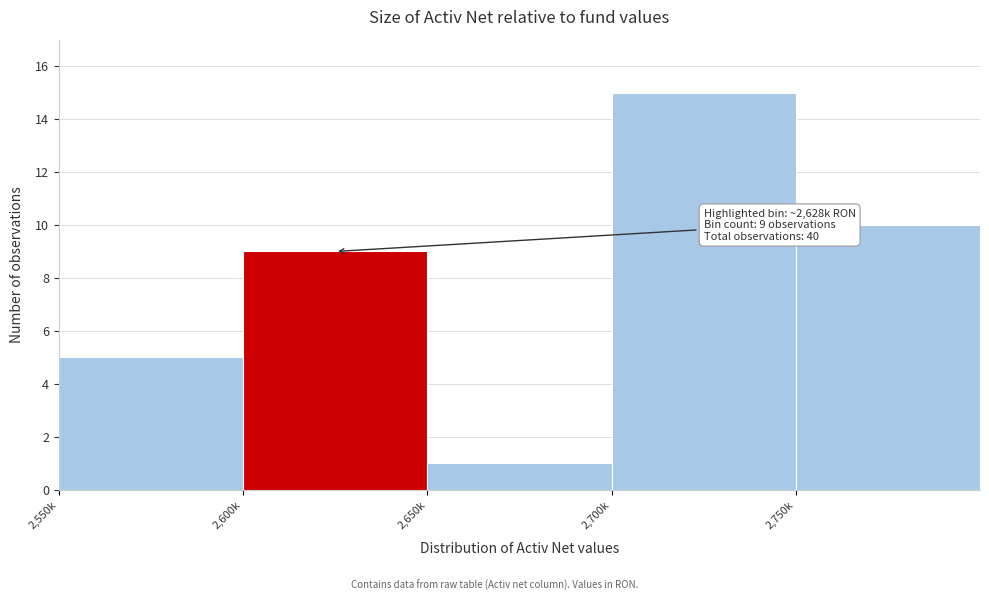

Reading right to left, extract all data points from this chart.

10	15	1	9	5